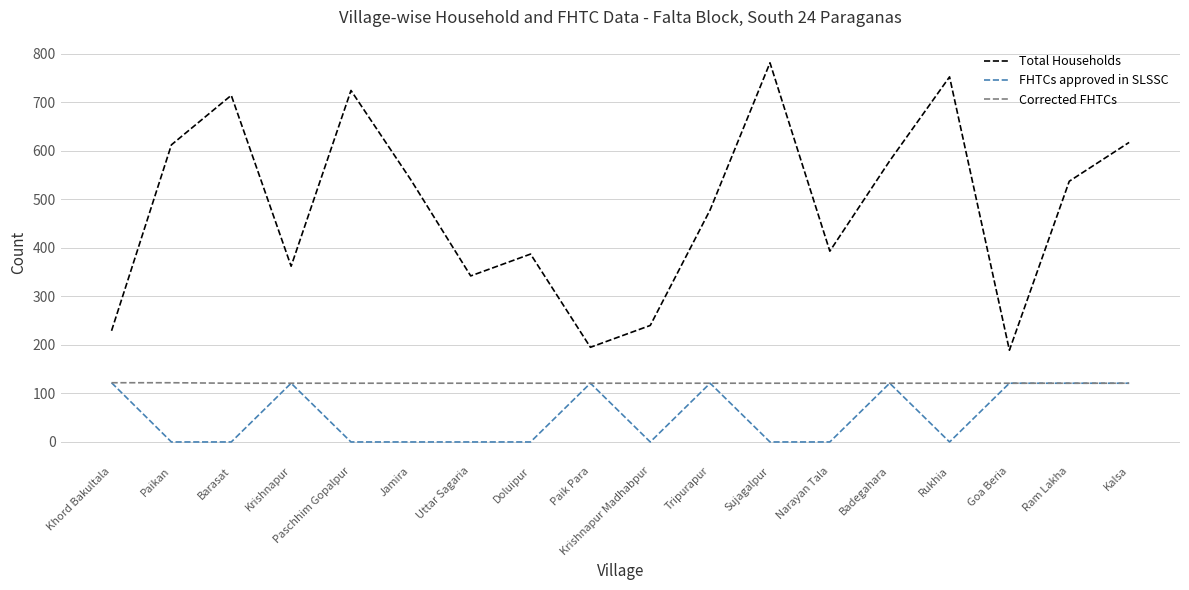

Rank the series at Paikan from lowest to highest value.

FHTCs approved in SLSSC, Corrected FHTCs, Total Households